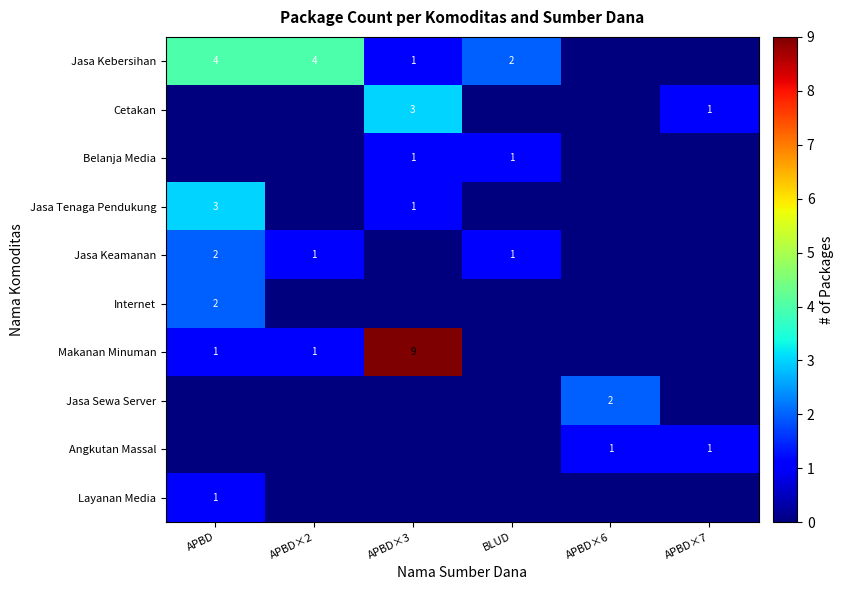

Between APBD×2 and APBD×7, which series saw the biggest shift?

Jasa Kebersihan